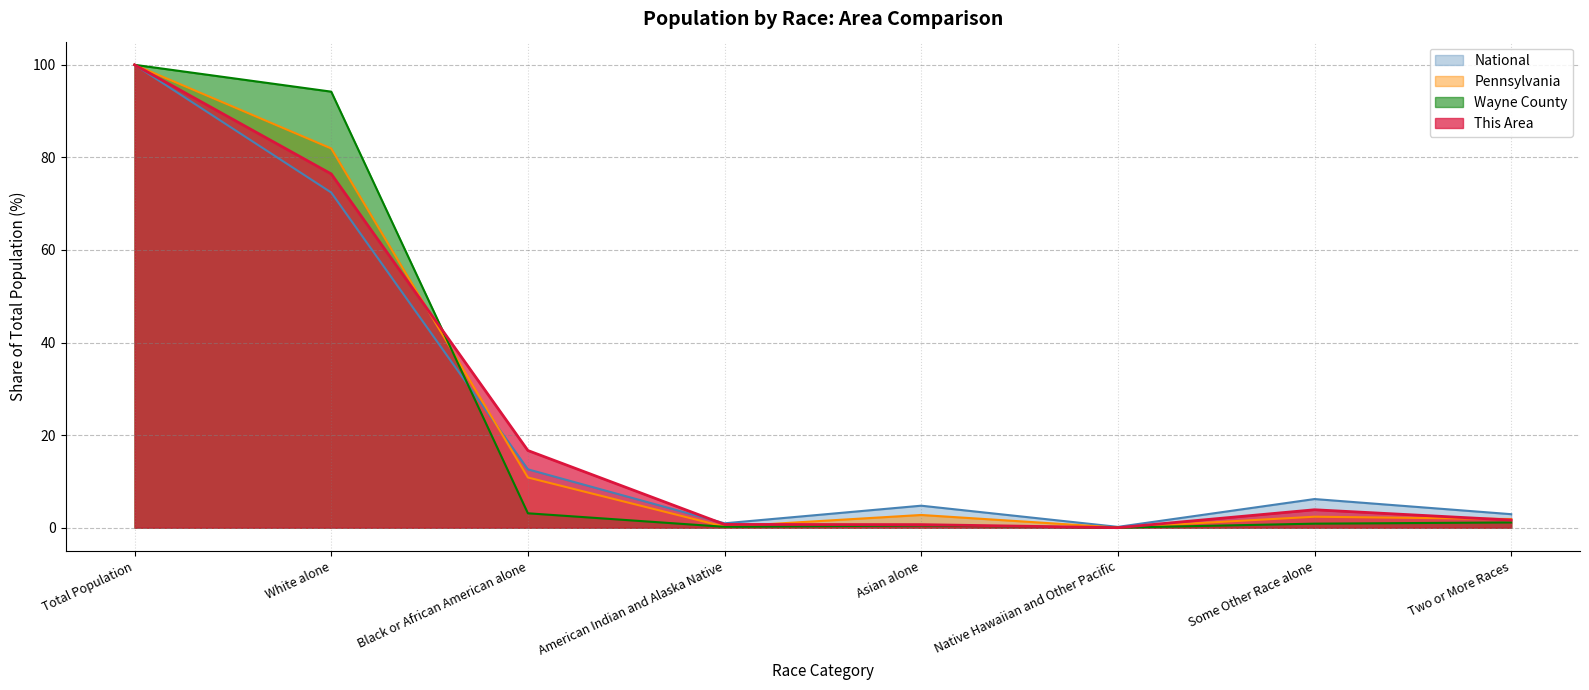

Reading left to right, extract all data points from this chart.

This Area: Total Population=100.0	White alone=76.4	Black or African American alone=16.7	American Indian and Alaska Native=0.7	Asian alone=0.7	Native Hawaiian and Other Pacific=0.0	Some Other Race alone=3.9	Two or More Races=1.7
Wayne County: Total Population=100.0	White alone=94.2	Black or African American alone=3.1	American Indian and Alaska Native=0.2	Asian alone=0.5	Native Hawaiian and Other Pacific=0.0	Some Other Race alone=0.9	Two or More Races=1.1
Pennsylvania: Total Population=100.0	White alone=81.9	Black or African American alone=10.8	American Indian and Alaska Native=0.2	Asian alone=2.7	Native Hawaiian and Other Pacific=0.0	Some Other Race alone=2.4	Two or More Races=1.9
National: Total Population=100.0	White alone=72.4	Black or African American alone=12.6	American Indian and Alaska Native=0.9	Asian alone=4.8	Native Hawaiian and Other Pacific=0.2	Some Other Race alone=6.2	Two or More Races=2.9